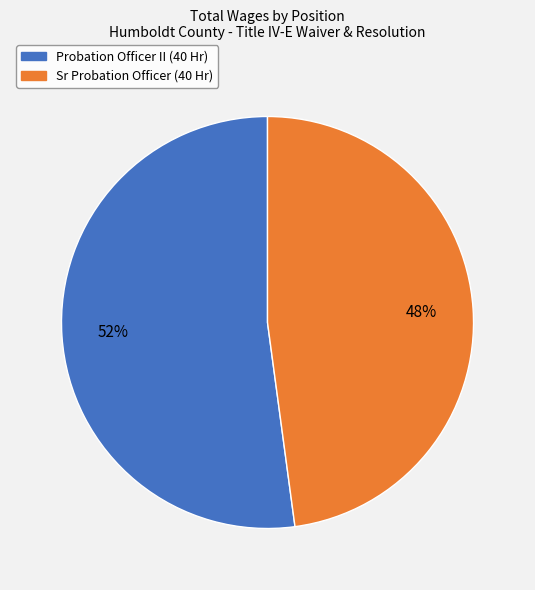

How many segments does this pie chart have?

2